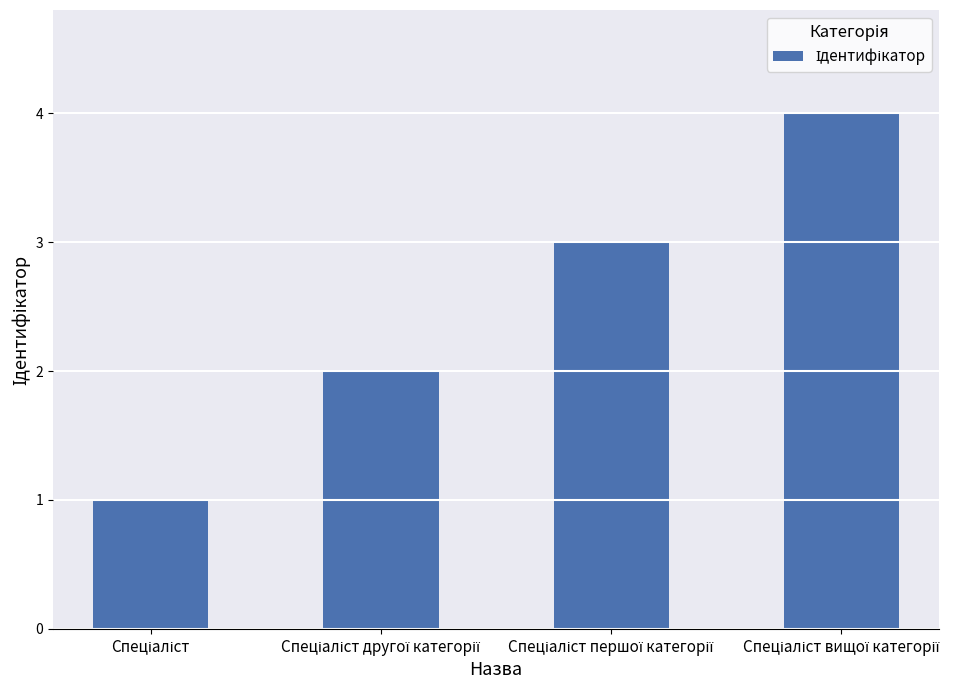

What is the greatest value displayed?

4